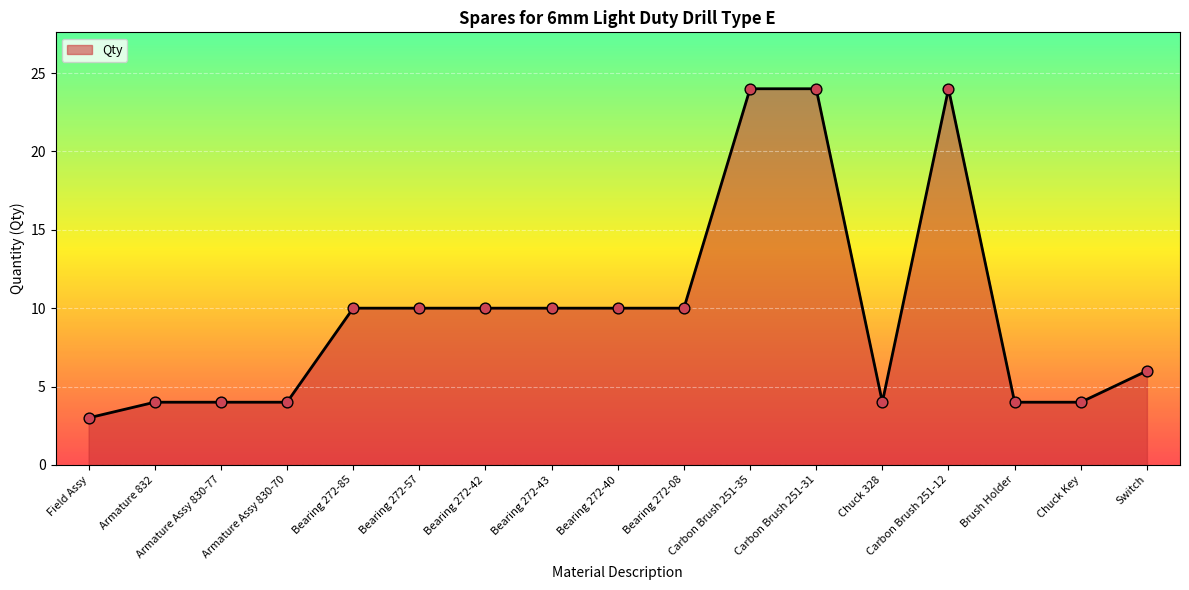

What is the change in value from Armature 832 to Bearing 272-08?

+6